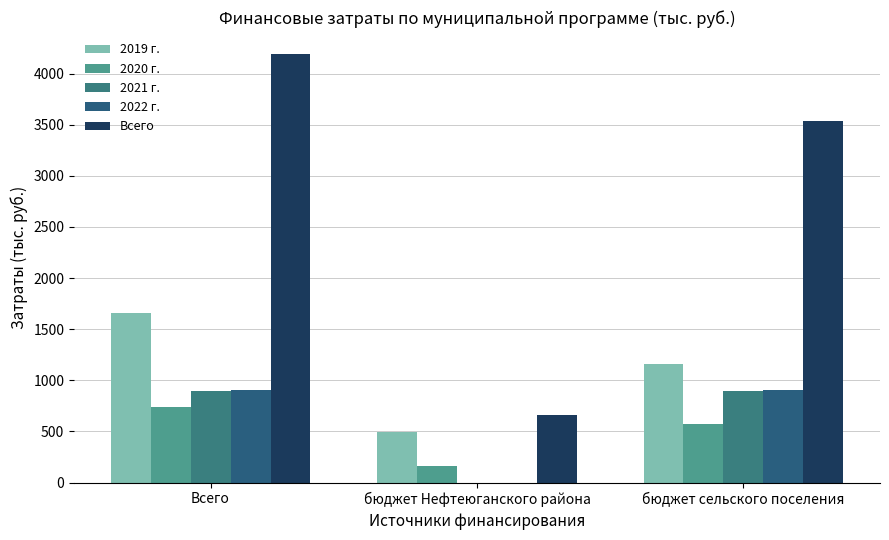

At which label does 2020 г. first exceed 575?

Всего